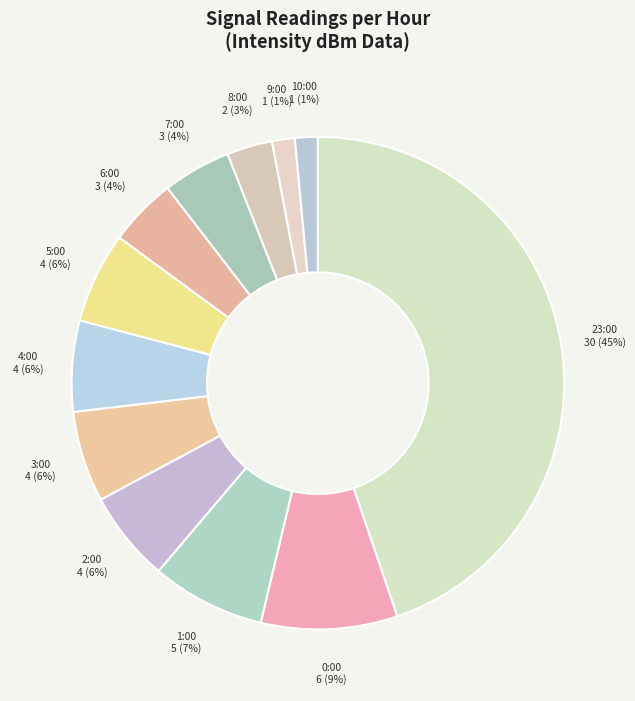

Is there a majority slice in this chart?

No